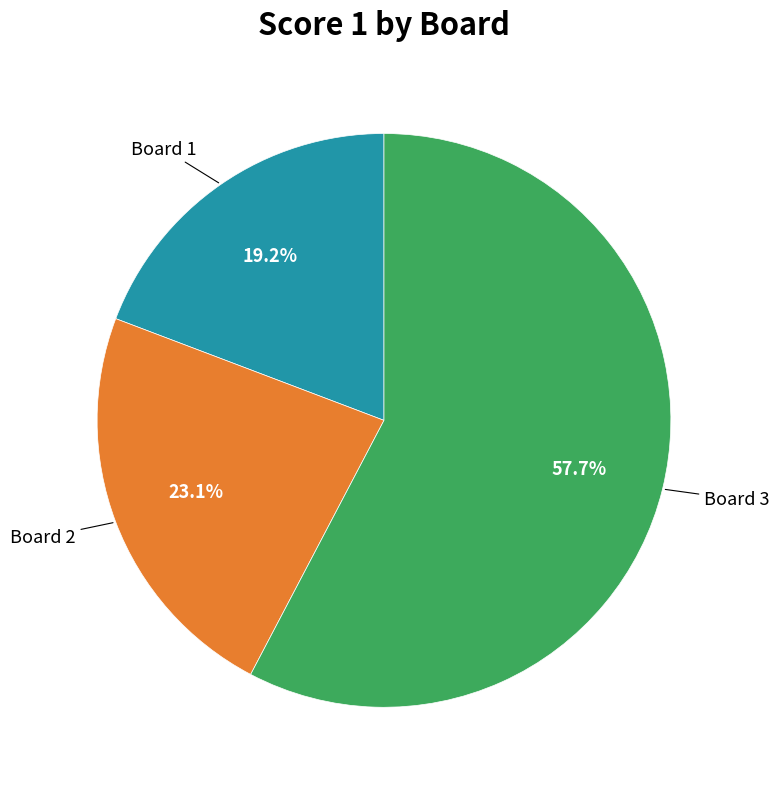

Does any single category account for the majority?

Yes